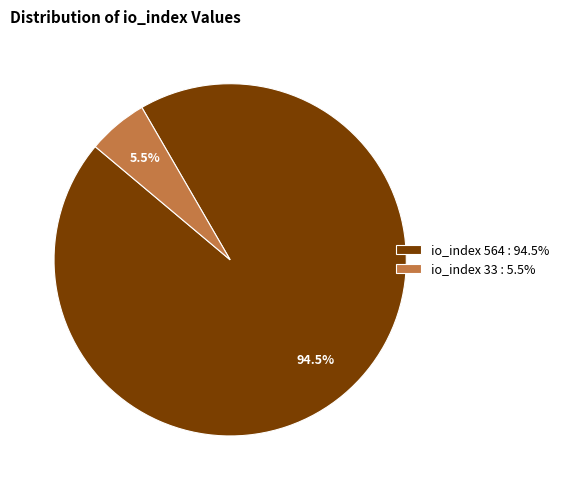

Count the number of slices in the pie.

2